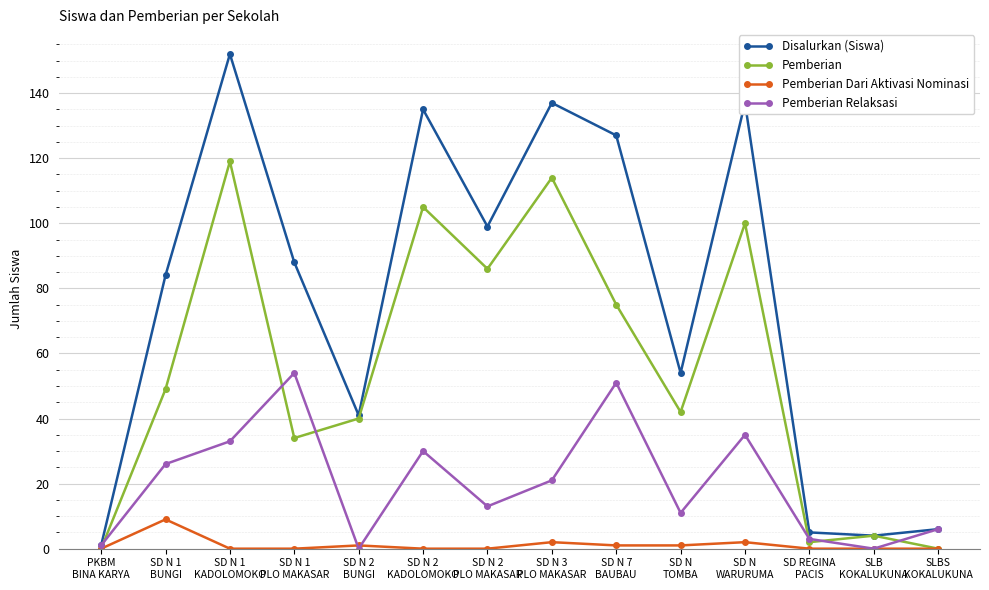

What is the total value across all series at SD N 2
BUNGI?

82